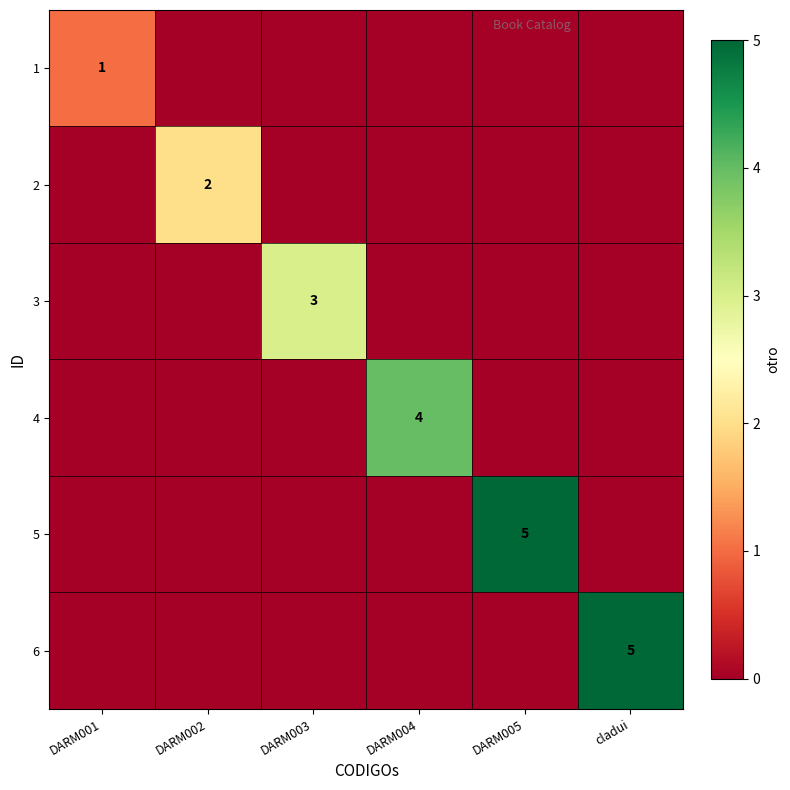

What is the total value across all series at DARM005?

5